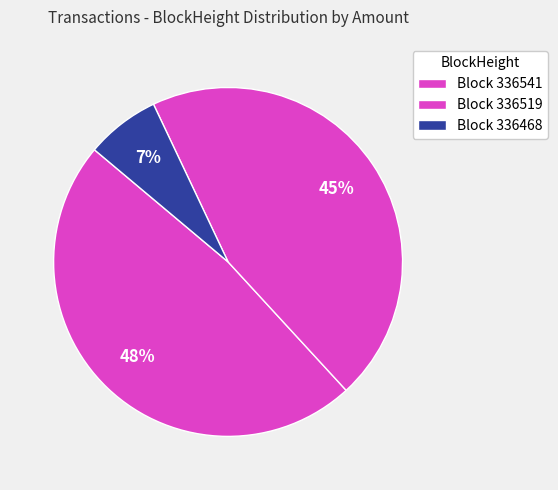

How many slices are in this pie chart?

3